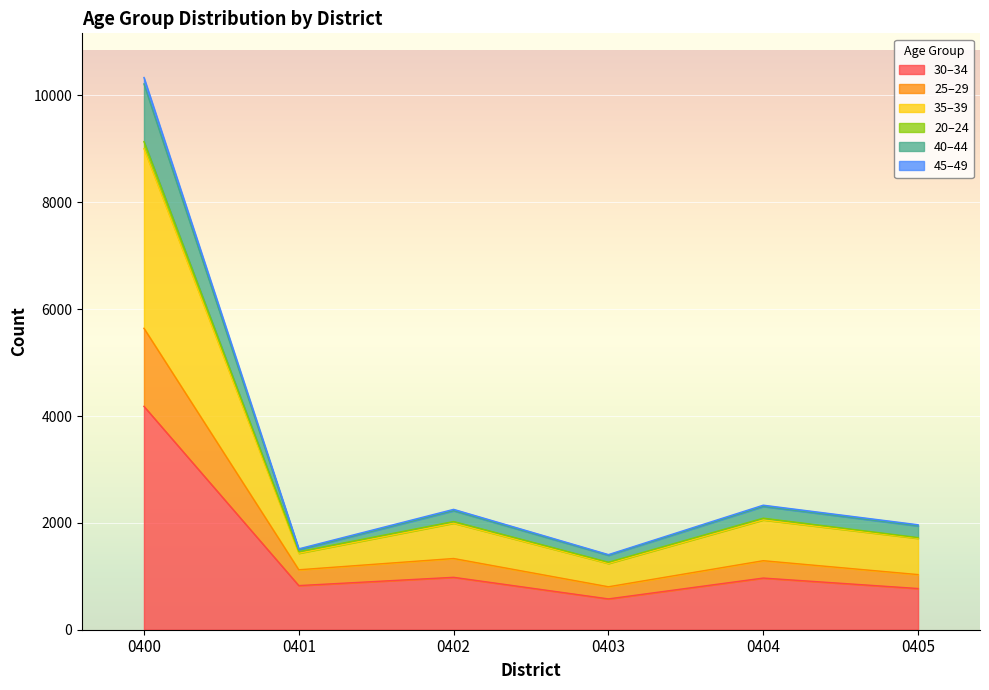

What is the greatest value displayed?

10336